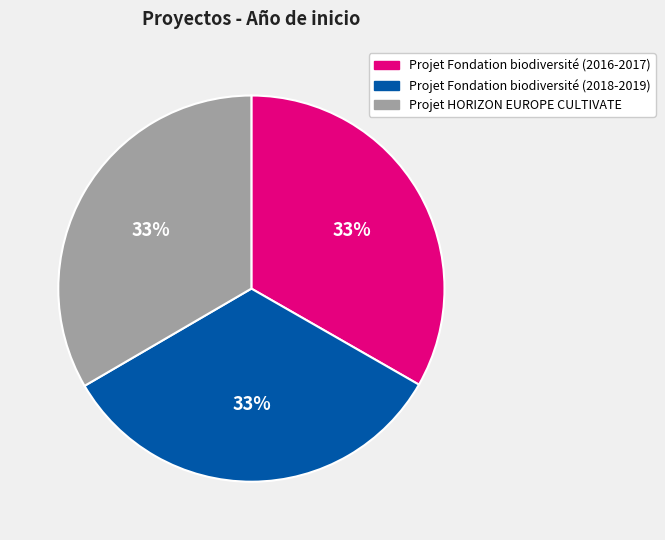

Do Projet Fondation biodiversité (2016-2017) and Projet HORIZON EUROPE CULTIVATE together represent more than half of the pie?

Yes